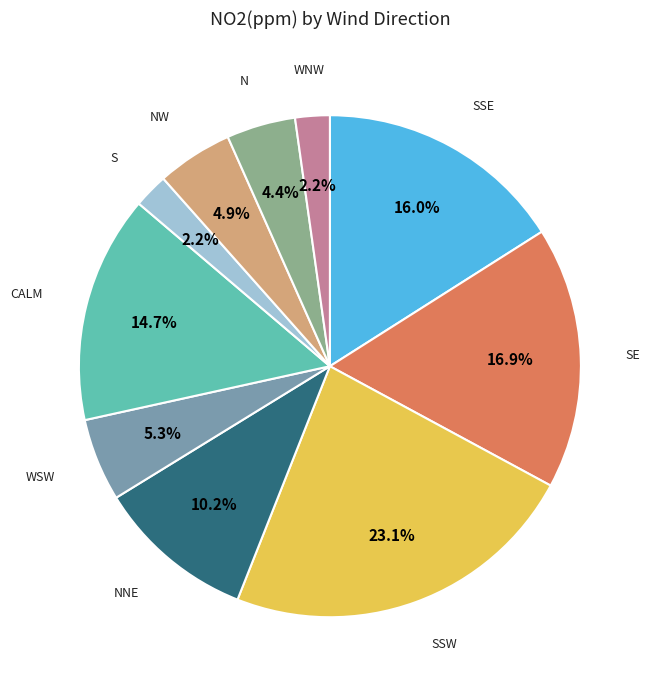

To the nearest percent, what is the difference between the N and SSE slice percentages?

12%